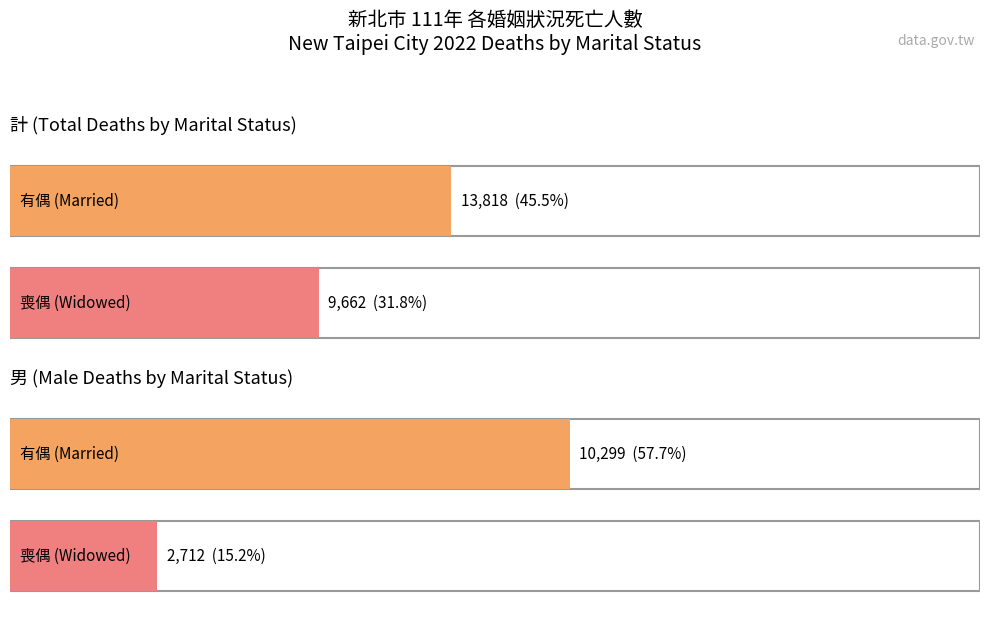

At which category does the chart reach its peak across all series?

計